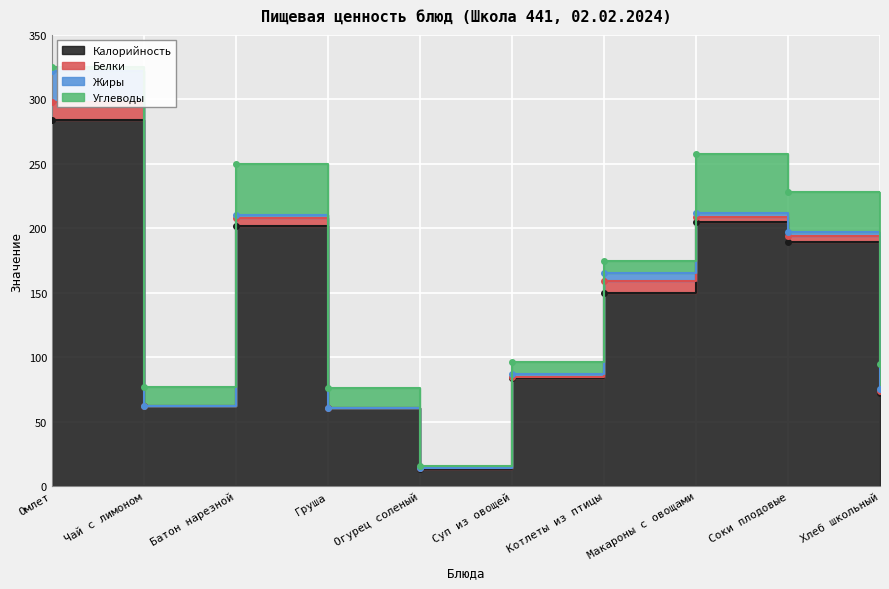

The Калорийность series shows 150 at Котлеты из птицы. True or false?

True